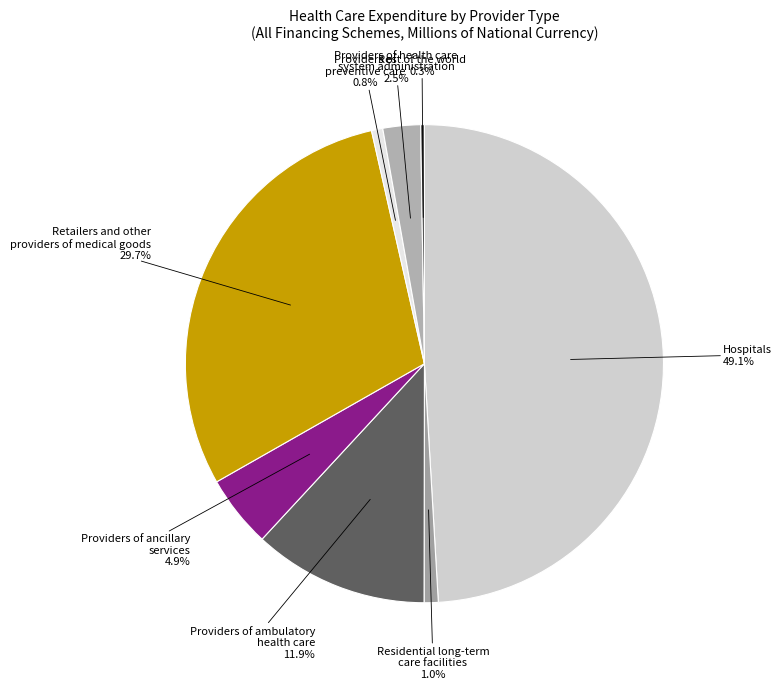

Approximately how many times larger is the value at Providers of health care system administration compared to Providers of ancillary services?

0.5